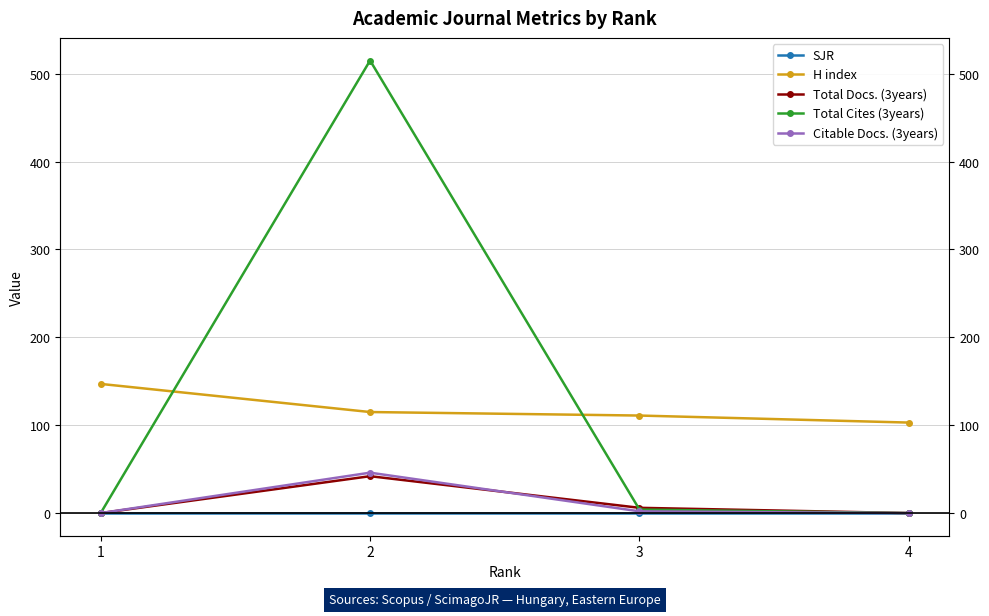

Where is the first local maximum for Total Docs. (3years)?

2